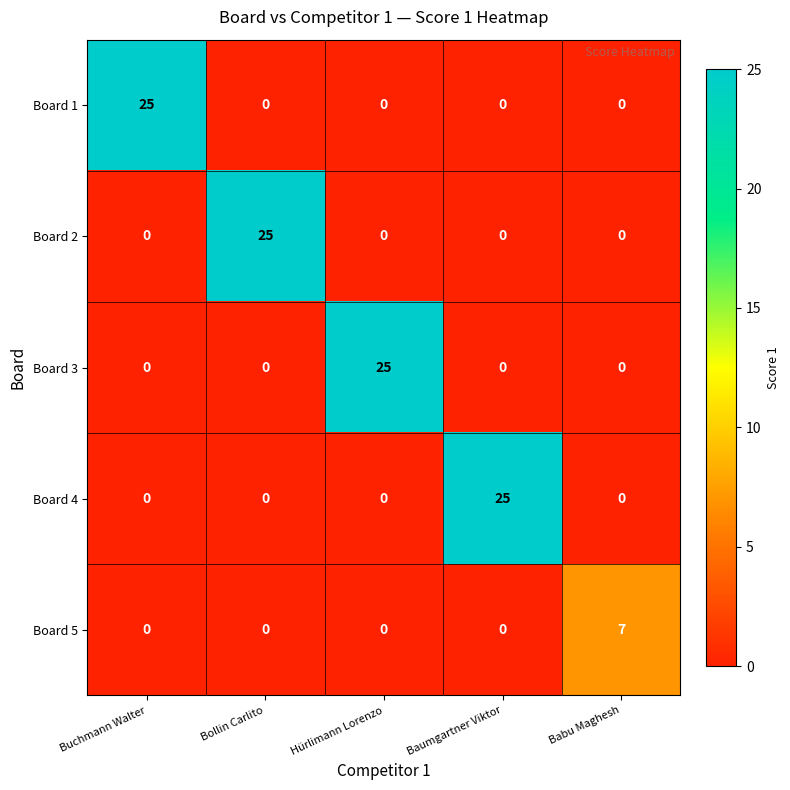

Is it true that Board 5 equals 3 at Hürlimann Lorenzo?

False